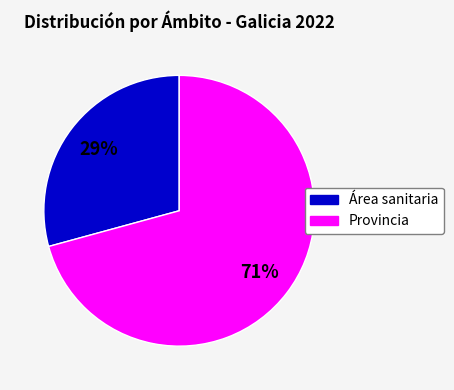

How many slices are in this pie chart?

2